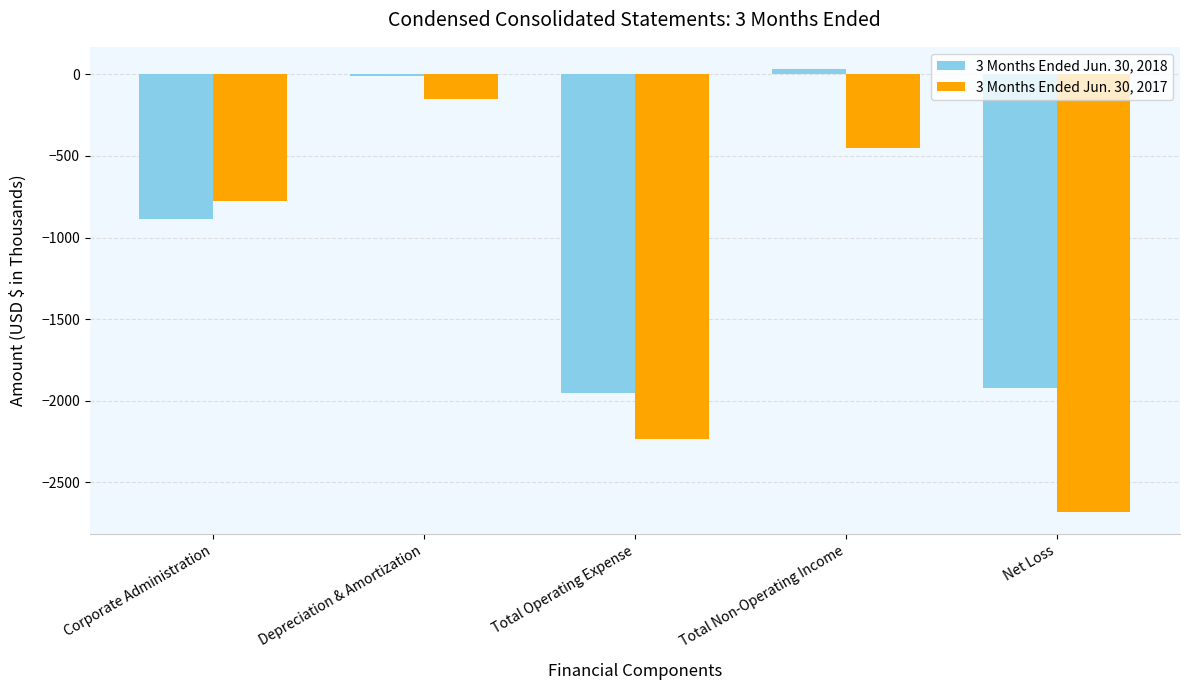

What is the difference between the 3 Months Ended Jun. 30, 2017 values at Total Non-Operating Income and Corporate Administration?

325